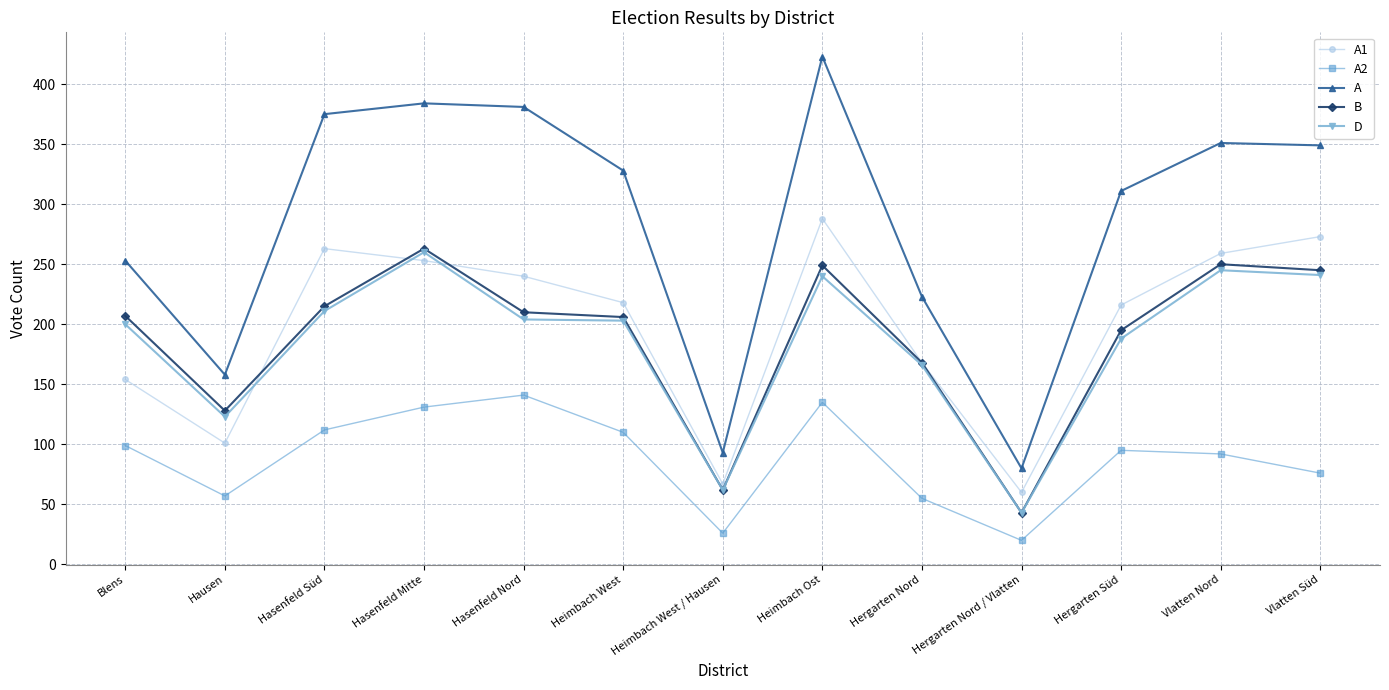

What is the difference between the maximum and minimum values in the A1 series?

228